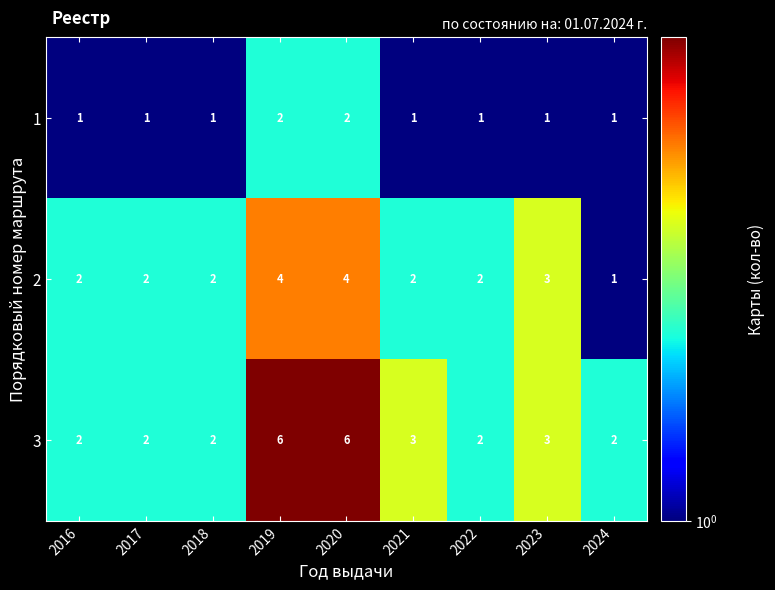

Reading left to right, list all the values displayed in this chart.

1: 1	1	1	2	2	1	1	1	1
2: 2	2	2	4	4	2	2	3	1
3: 2	2	2	6	6	3	2	3	2